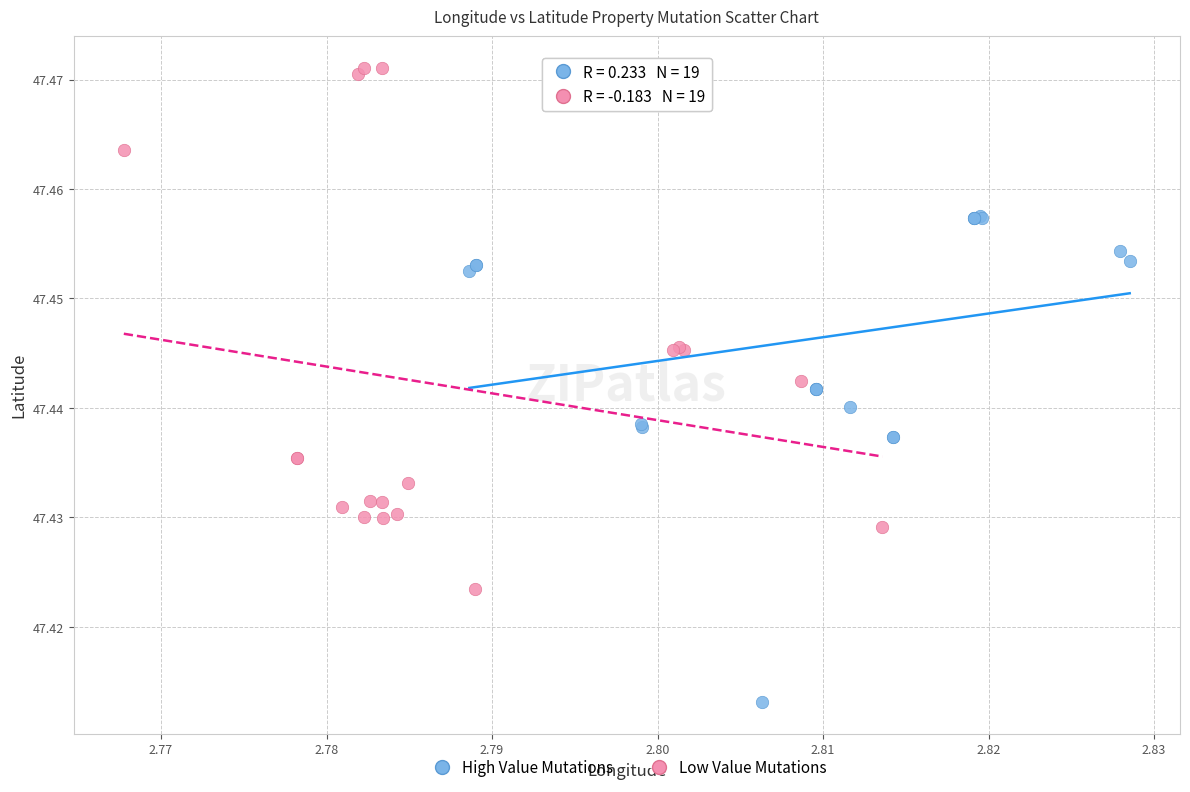

Which series reaches the minimum Y coordinate?

High Value Mutations